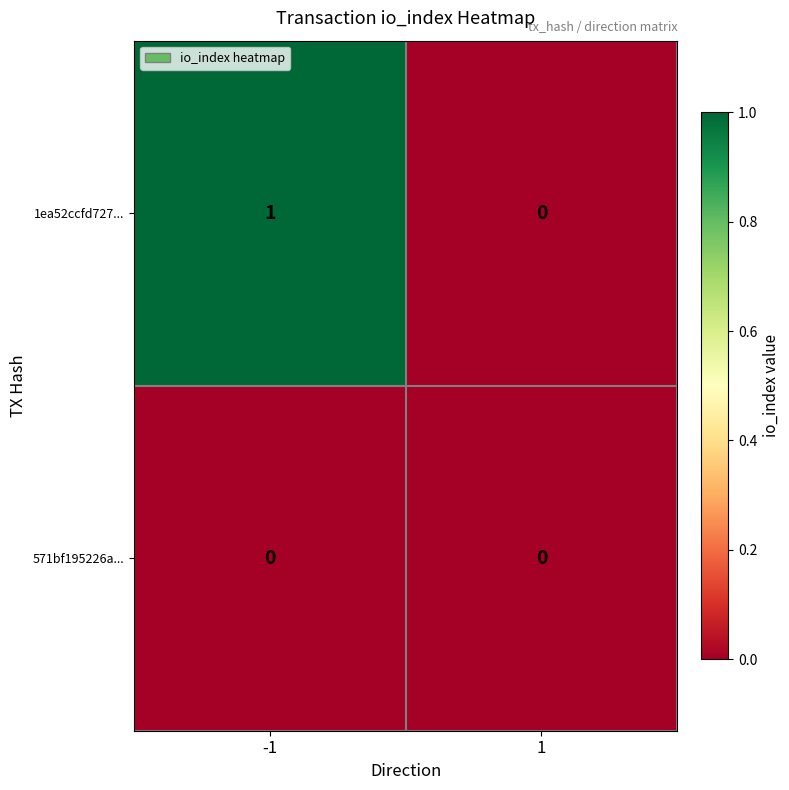

Which series has the largest total across all categories?

1ea52ccfd727...